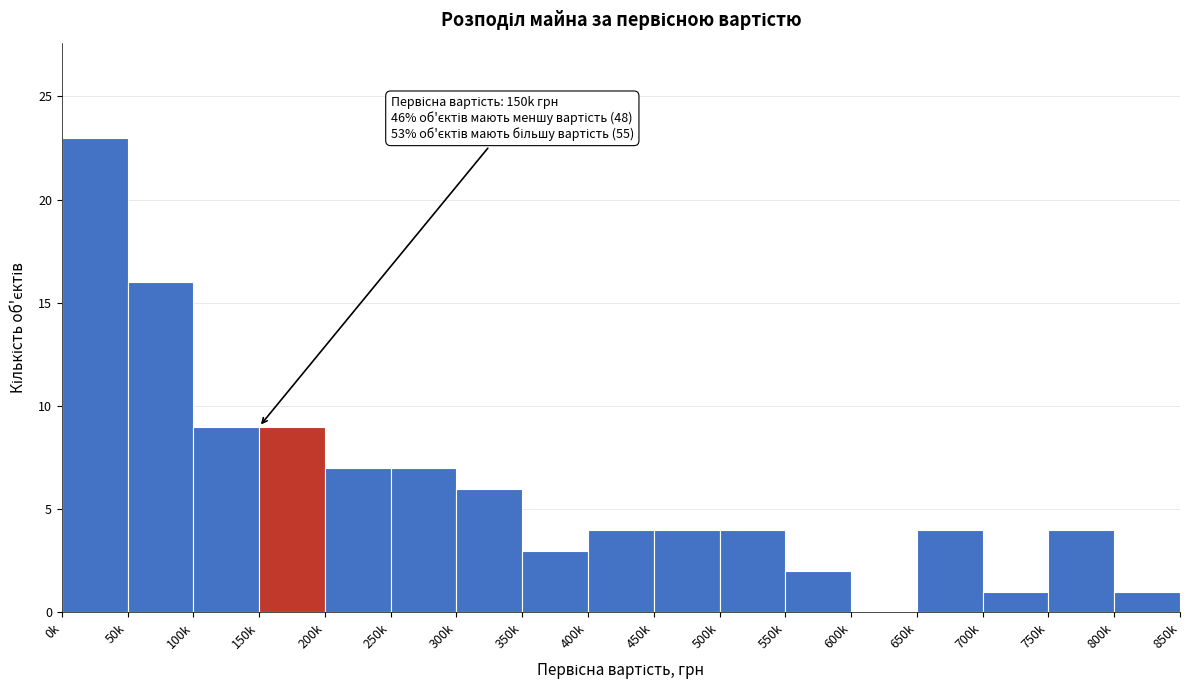

Reading right to left, what are all the values shown in this chart?

800k=1	750k=4	700k=1	650k=4	600k=0	550k=2	500k=4	450k=4	400k=4	350k=3	300k=6	250k=7	200k=7	150k=9	100k=9	50k=16	0k=23